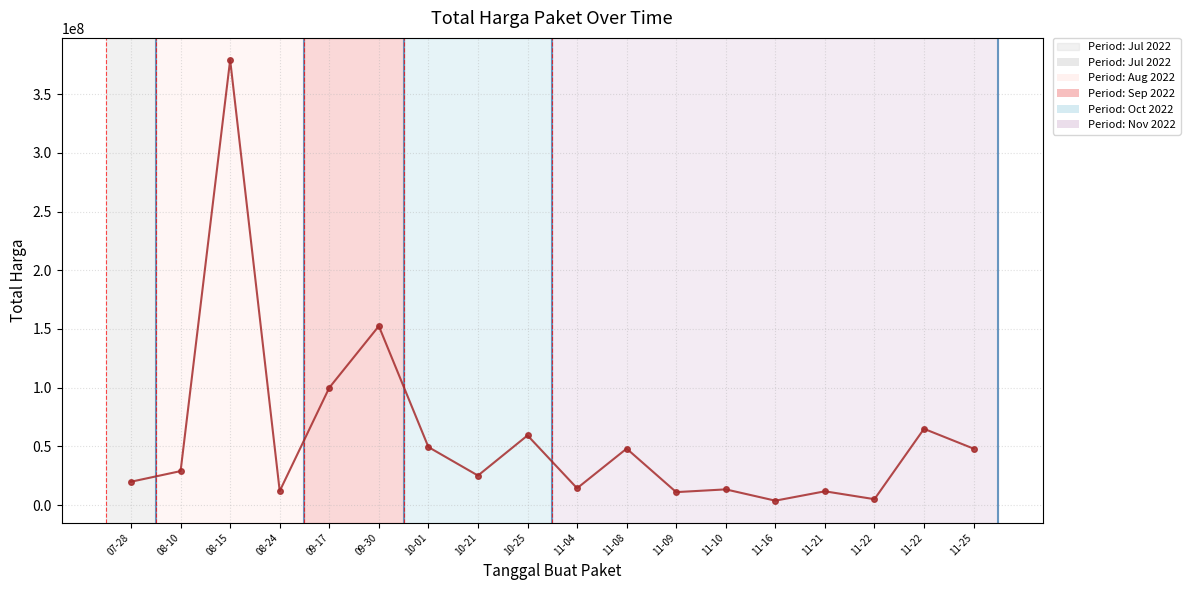

Reading left to right, list all the values displayed in this chart.

07-28=19950000	08-10=29000000	08-15=379075000	08-24=12000000	09-17=100000000	09-30=152477000	10-01=49478000	10-21=25200000	10-25=59375000	11-04=14400000	11-08=48140000	11-09=11100000	11-10=13442000	11-16=3825000	11-21=11800000	11-22=5093000	11-22=65000000	11-25=48140000